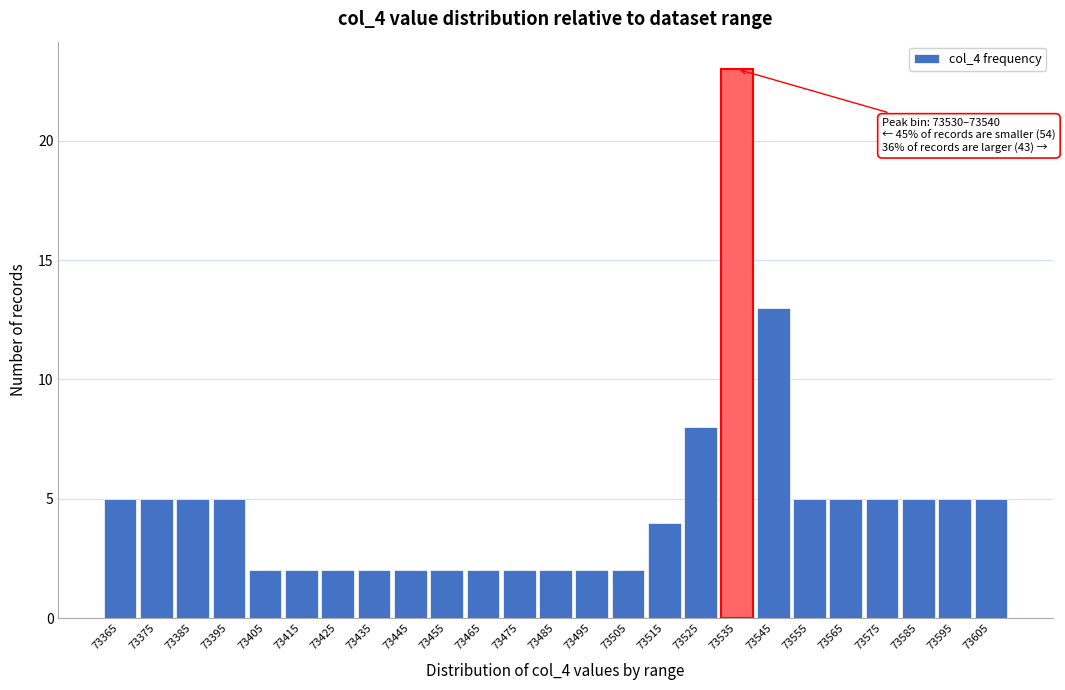

Over which range of the x-axis is the bar tallest?

73530 to 73540